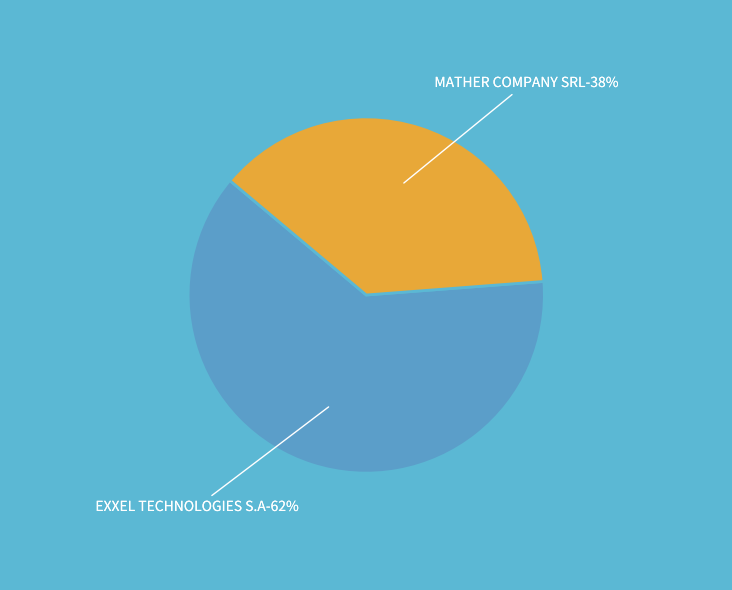

True or false: EXXEL TECHNOLOGIES S.A accounts for 54% of the total.

False